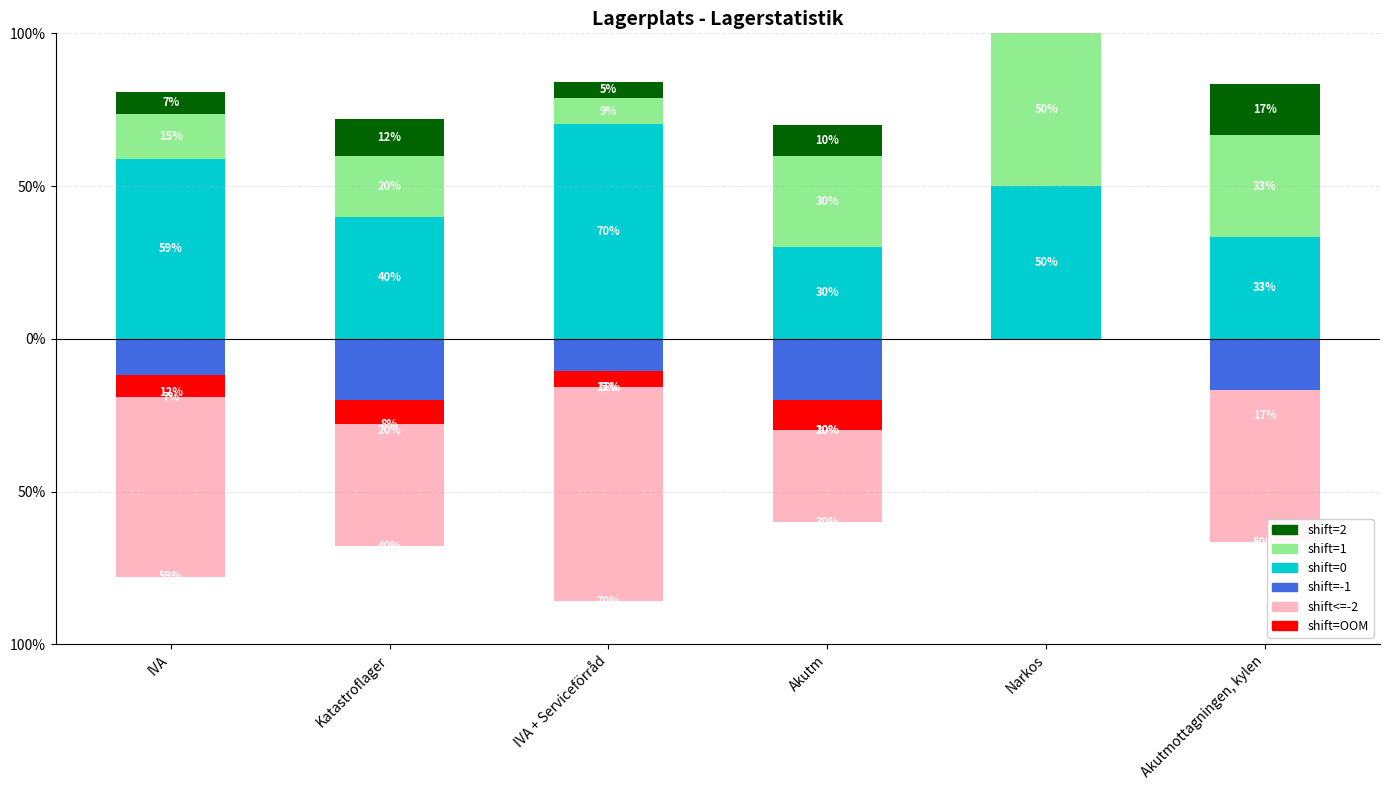

What is the value of the shift<=-2 bar at the 6th from the left?

-50.0